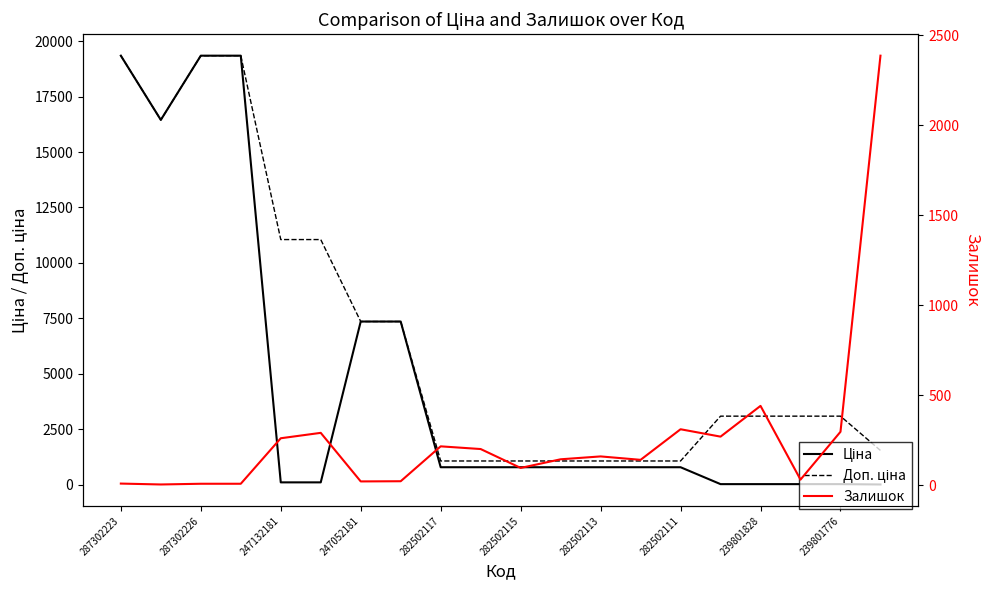

What is the average value of the Ціна series?

4755.5